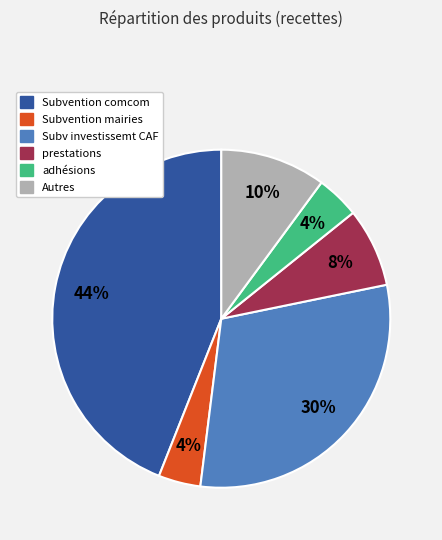

To the nearest percent, what is the difference between the largest and smallest slice percentages?

40%